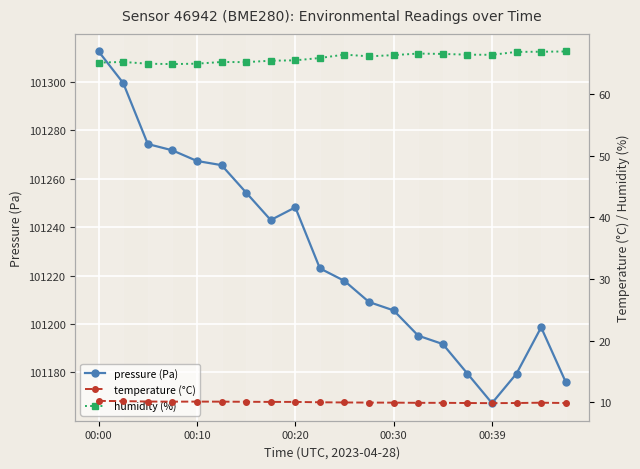

What is the approximate value of temperature (°C) at 13?

9.9